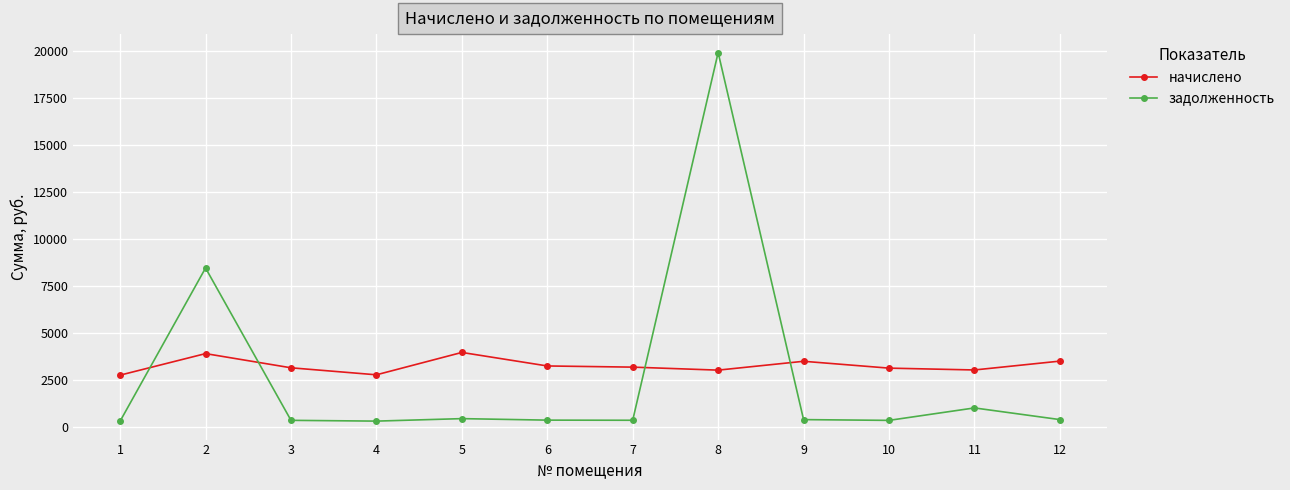

At which label does задолженность first exceed 387?

2